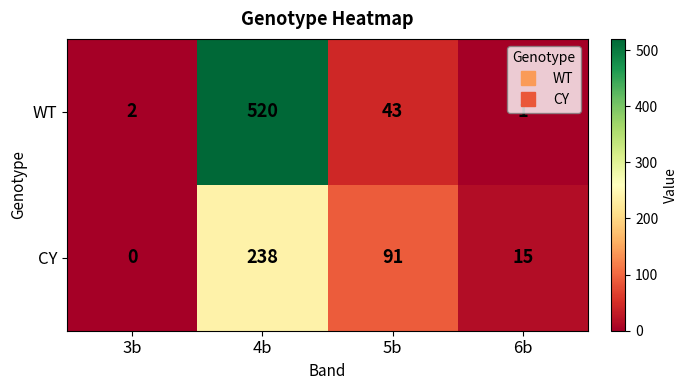

What is the total value across all series at 6b?

16